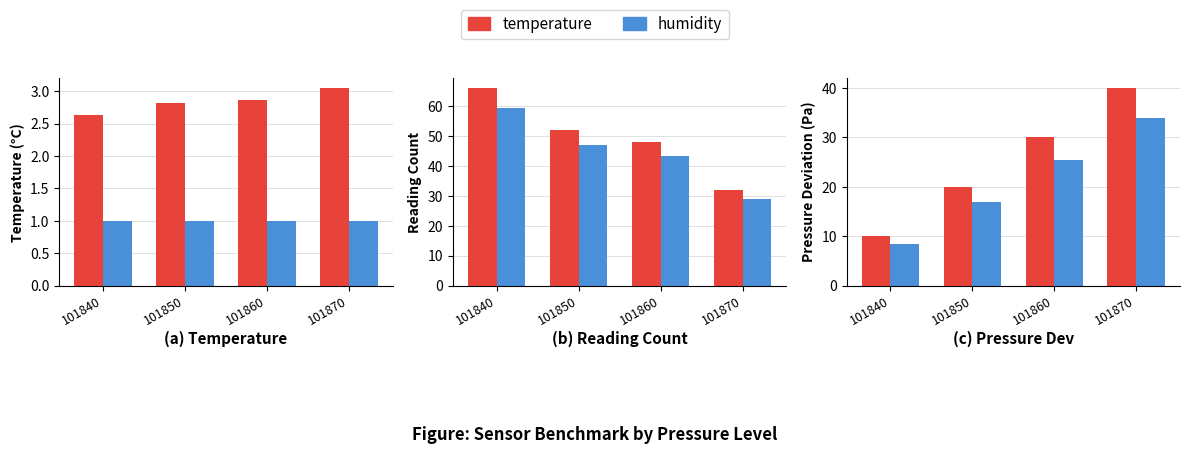

The value of humidity (scaled) at 101860 is 1.0. True or false?

True